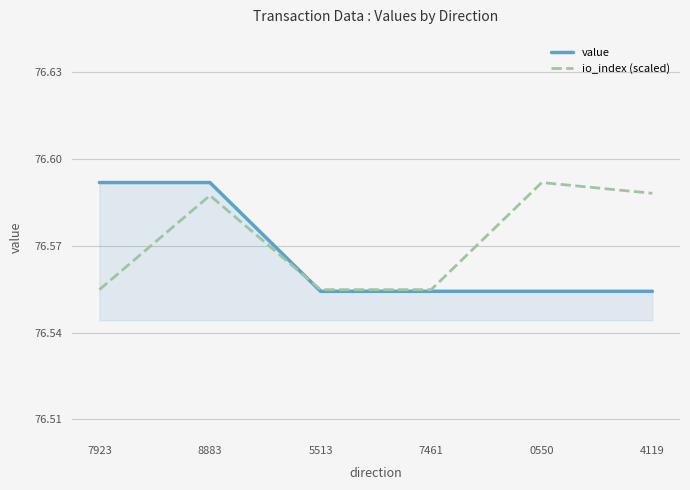

Is it true that value equals 22.9 at 7461?

False